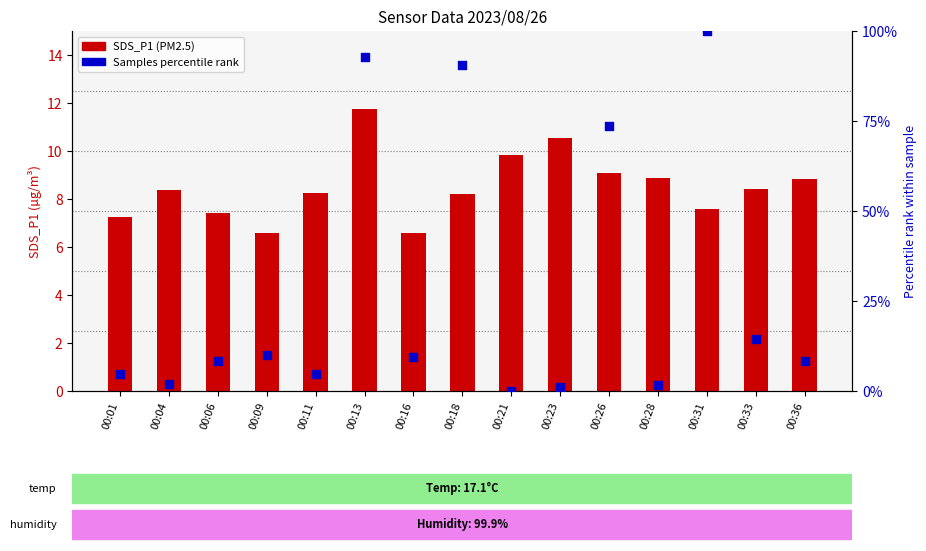

Which series contains the lowest Y value?

Samples percentile rank